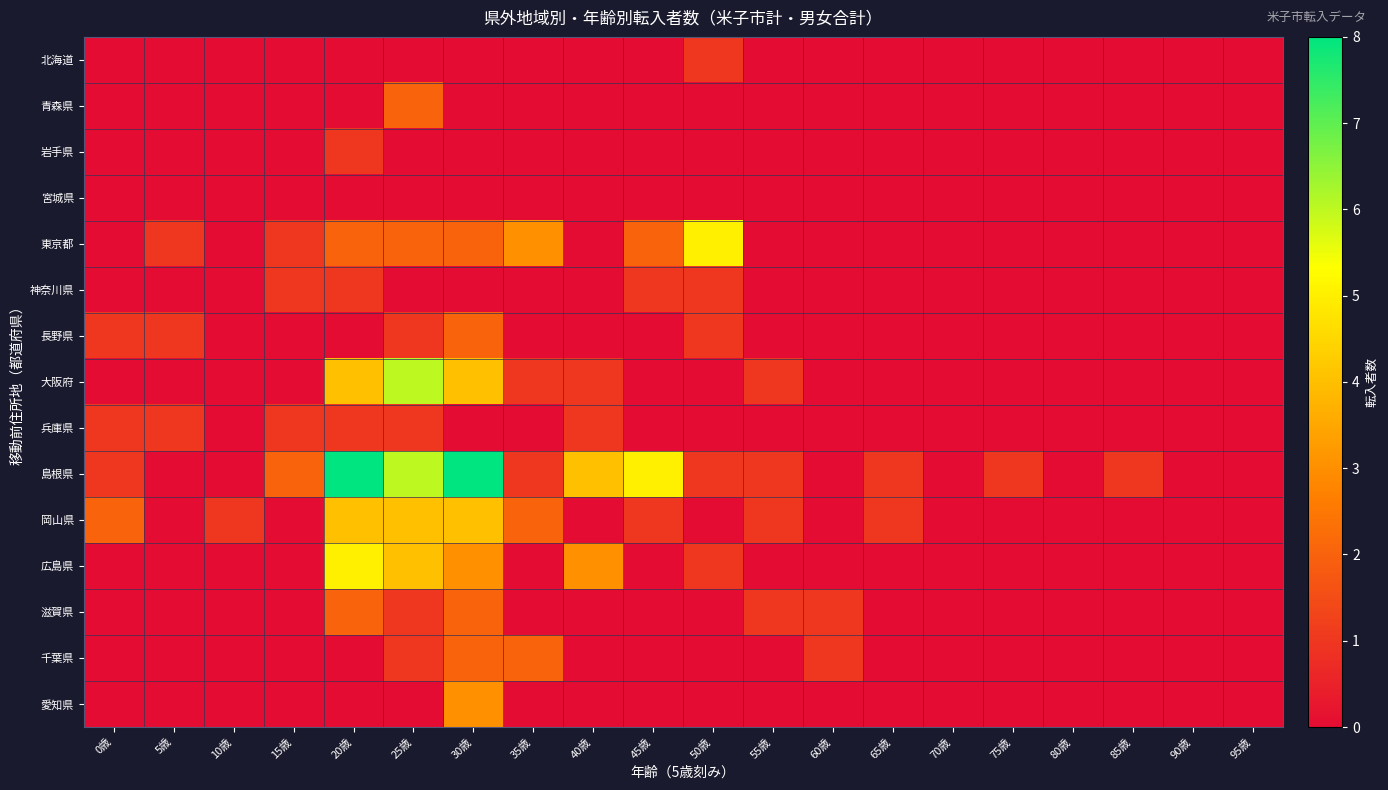

Which label corresponds to the smallest value in the chart?

0歳